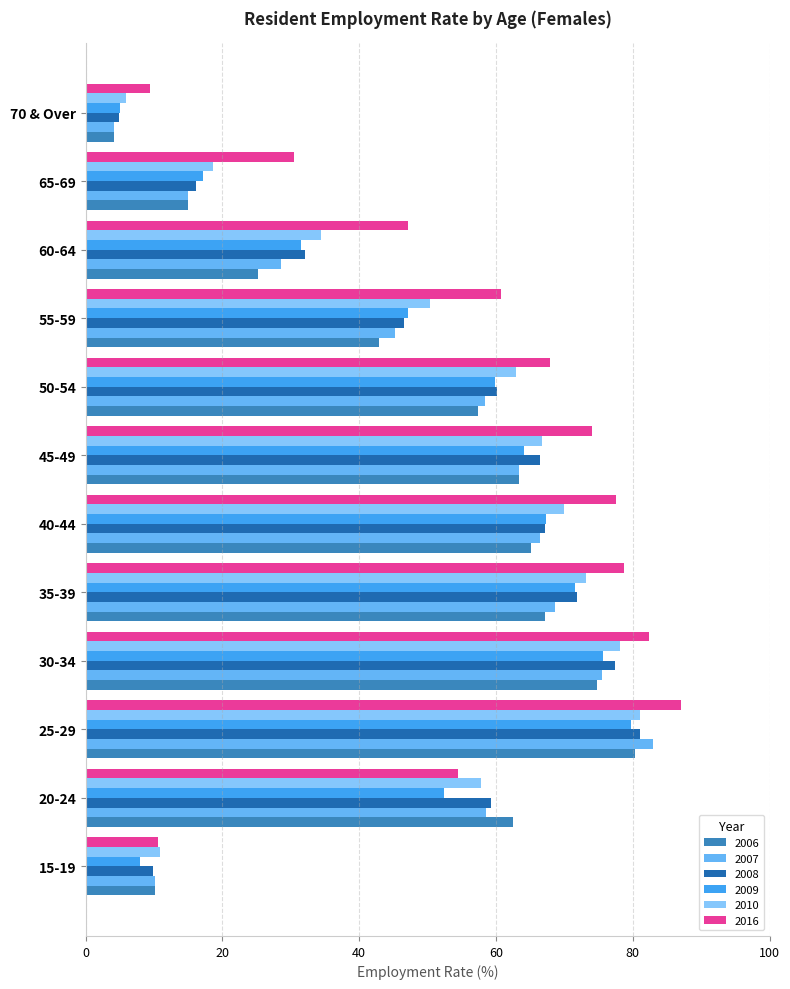

List the labels in order of 2009 value, smallest first.

70 & Over, 15-19, 65-69, 60-64, 55-59, 20-24, 50-54, 45-49, 40-44, 35-39, 30-34, 25-29